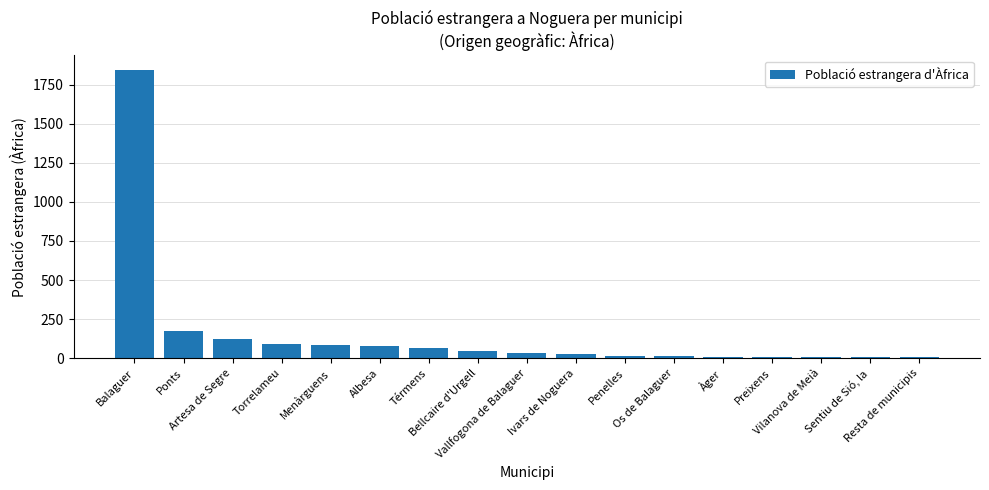

What is the greatest value displayed?

1845